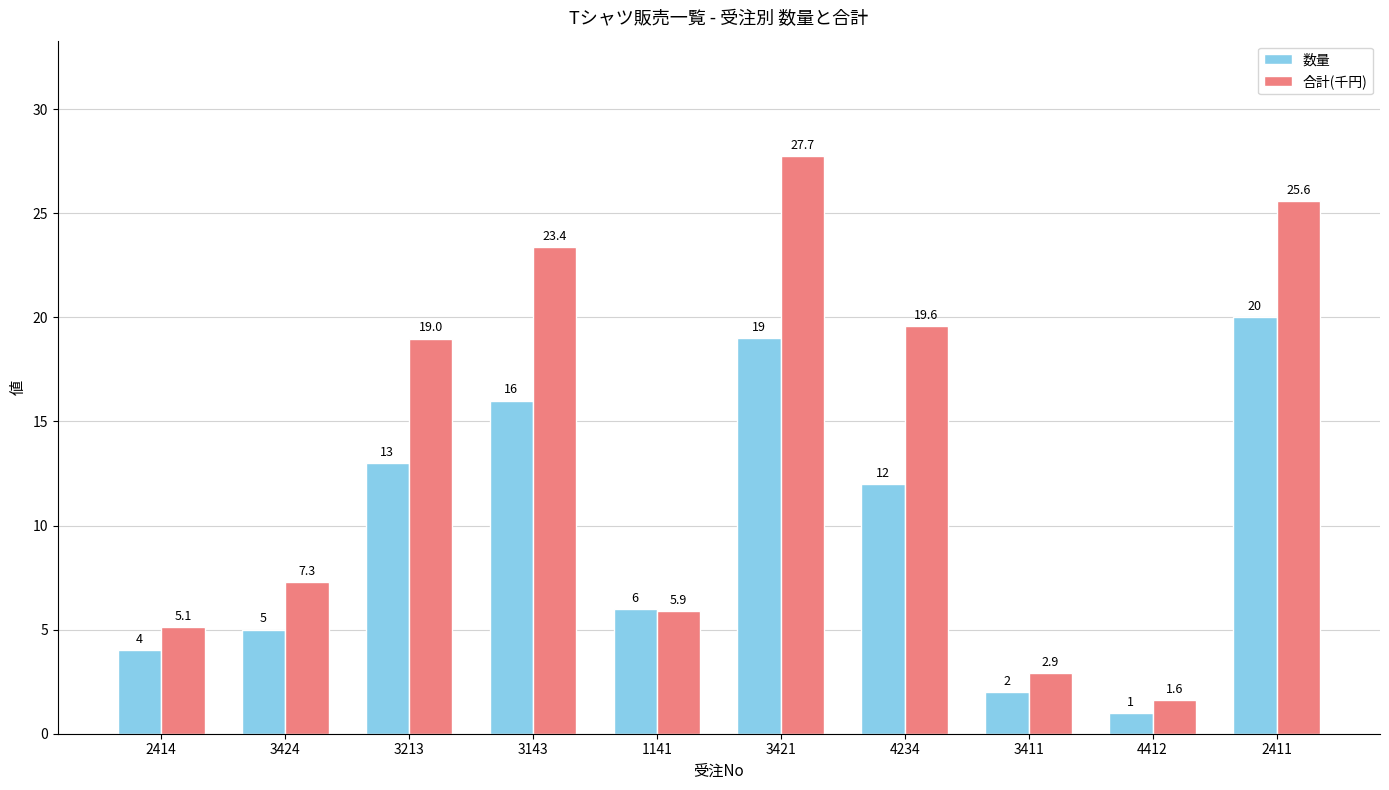

Which series has the largest total across all categories?

合計(千円)